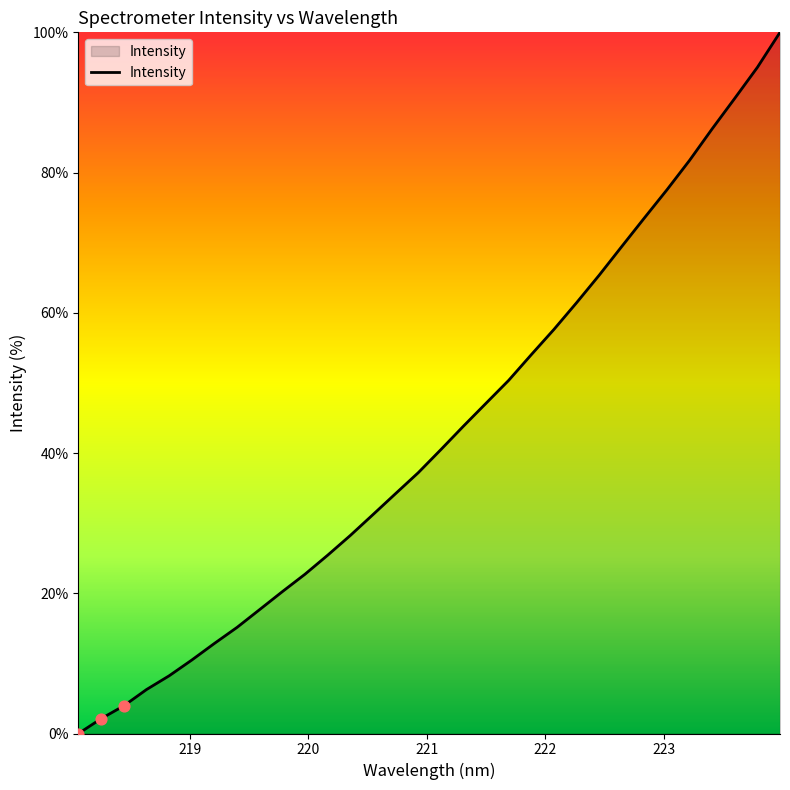

What is the greatest value displayed?

100.0